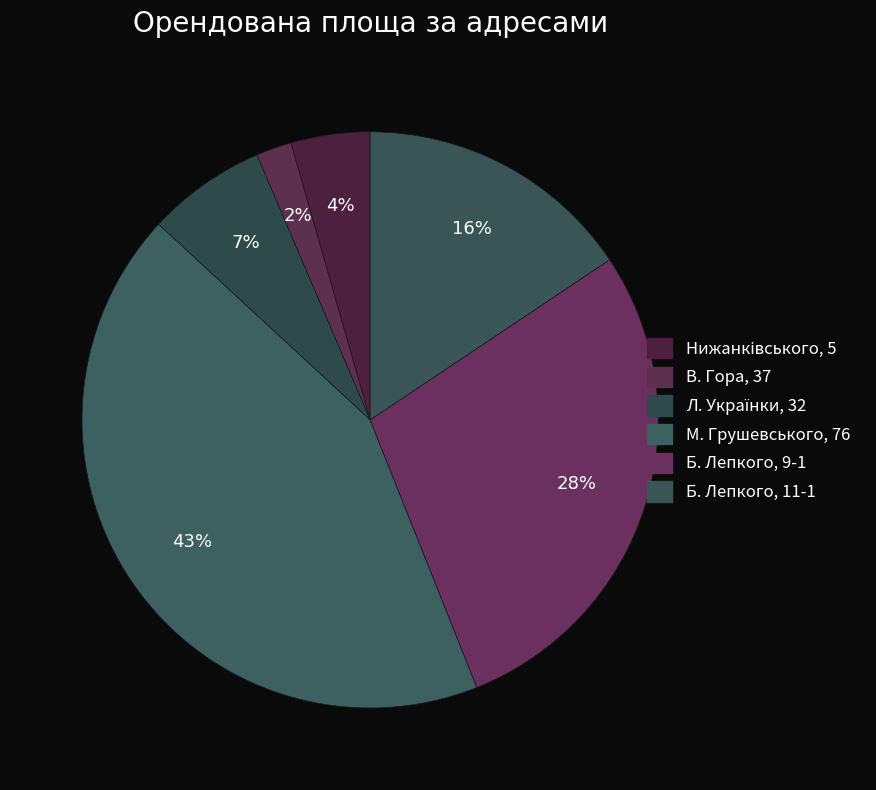

How many segments does this pie chart have?

6